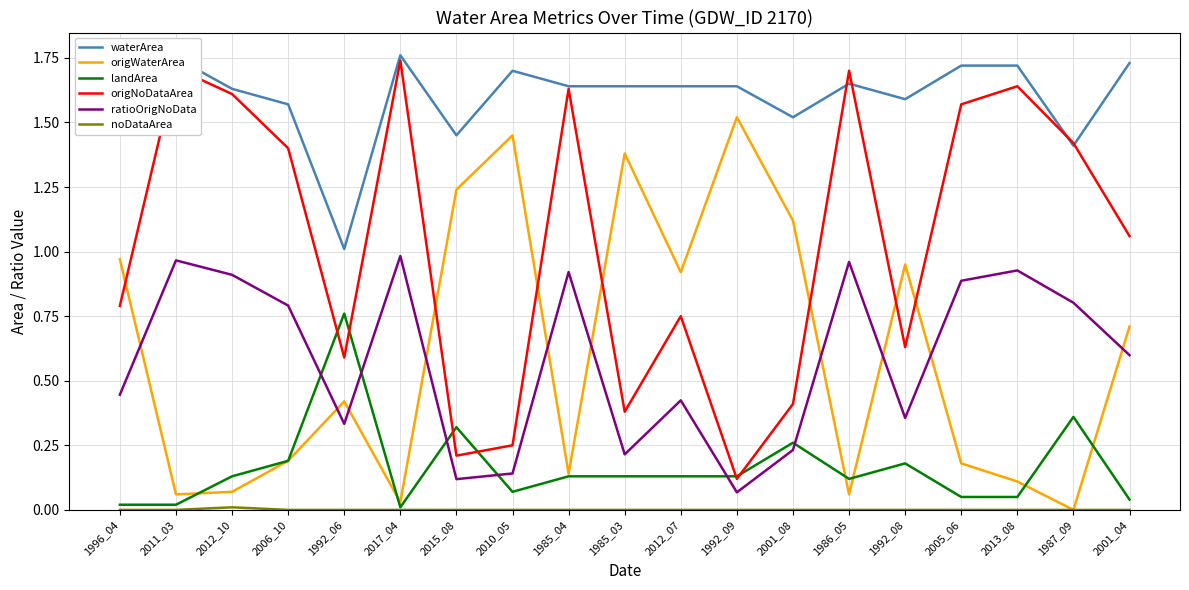

Is the value of origNoDataArea at 1992_06 greater than the value of origWaterArea at 2012_10?

Yes